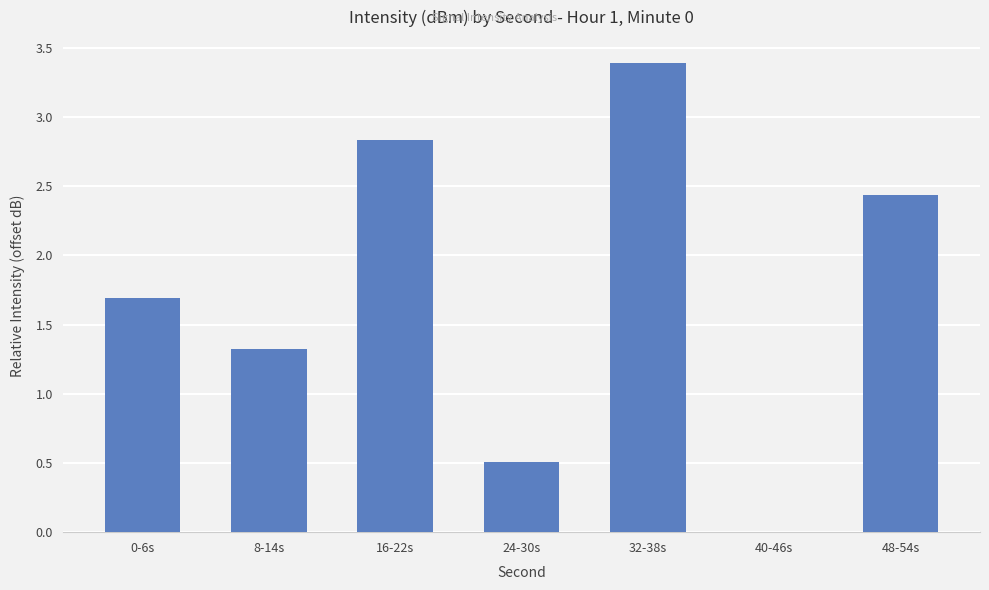

True or false: the data shows -1.5 at 40-46s.

False